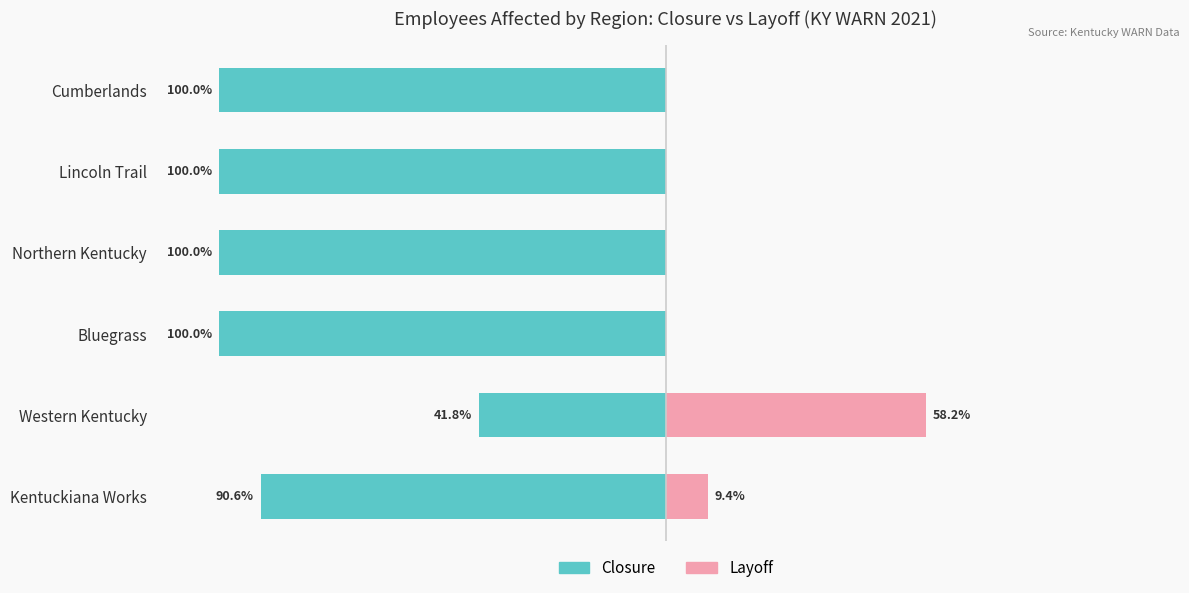

What is the spread (max minus min) of values at Lincoln Trail?

100.0